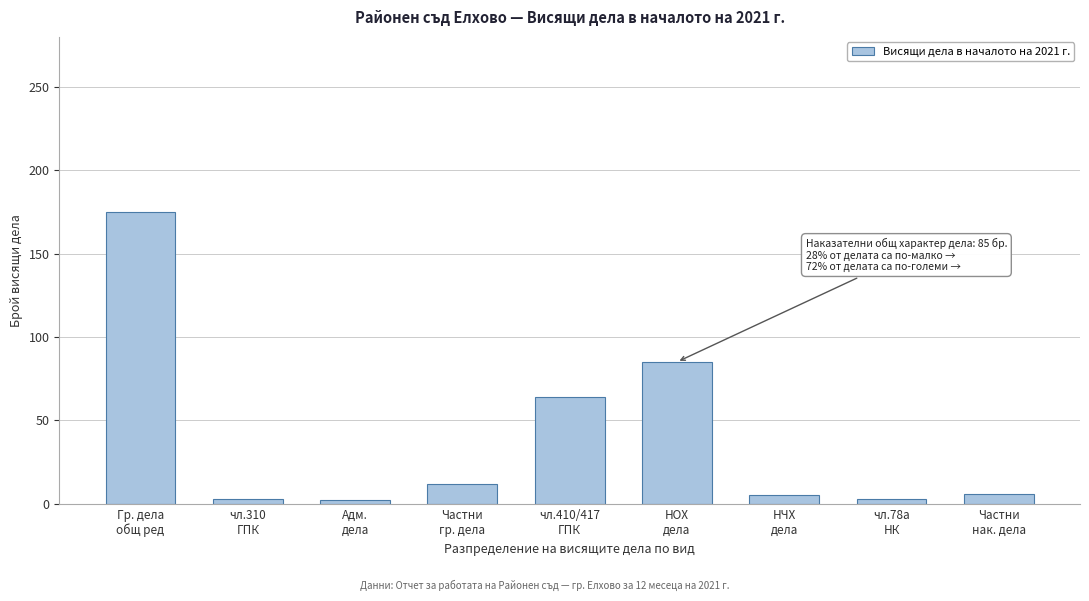

What is the sum of all values?

355